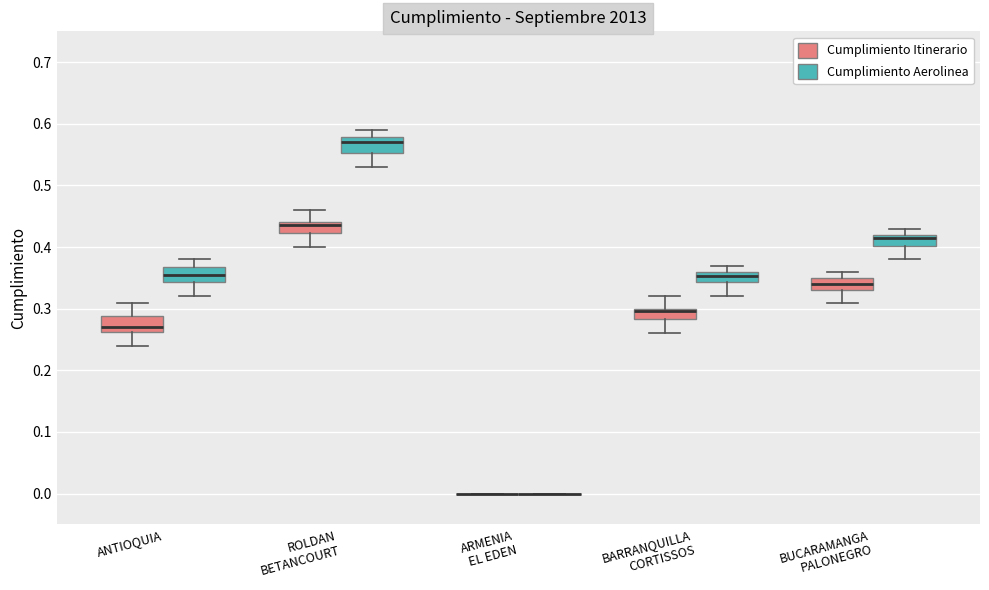

Where is the upper edge of the box for ROLDAN BETANCOURT (Cumplimiento Itinerario) on the y-axis? The values are not printed on the chart, so give them approximately, as read against the axis.

0.44